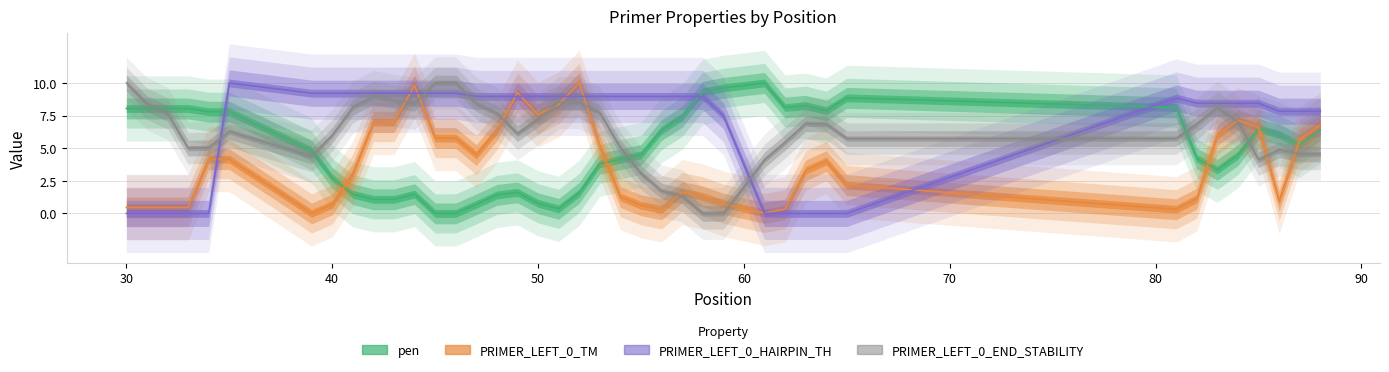

What is the difference between the PRIMER_LEFT_0_END_STABILITY values at 52 and 35?

2.2